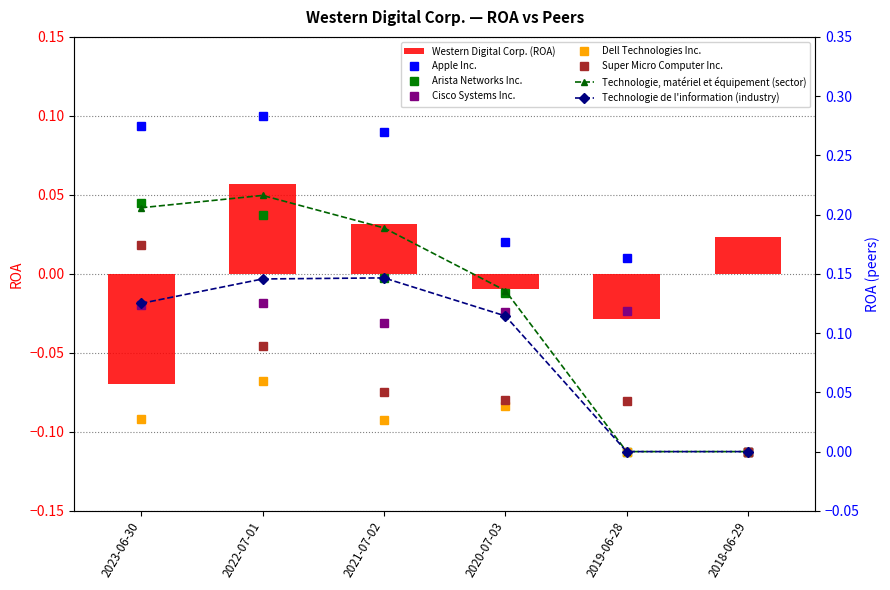

List the series in order of their peak value, lowest first.

Western Digital Corp. (ROA), Dell Technologies Inc., Cisco Systems Inc., Super Micro Computer Inc., Arista Networks Inc., Apple Inc.